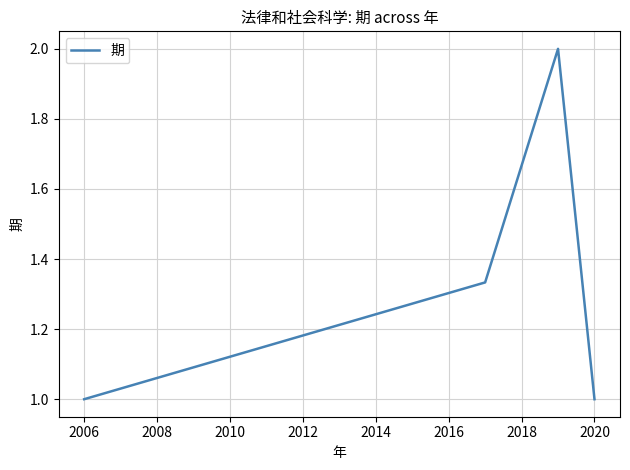

True or false: the data has more than 0 interior local peaks.

True